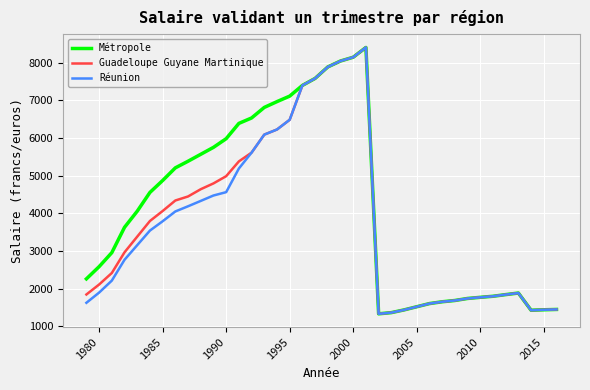

What are all the series names shown in the legend?

Métropole, Guadeloupe Guyane Martinique, Réunion